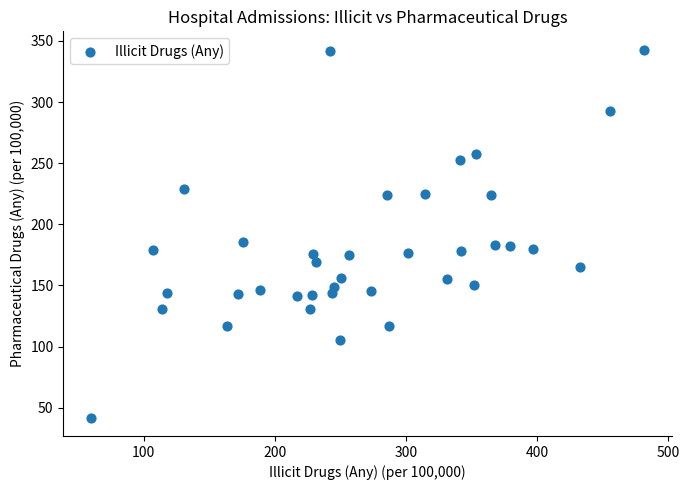

What is the range of X values (max minus min)?

421.7